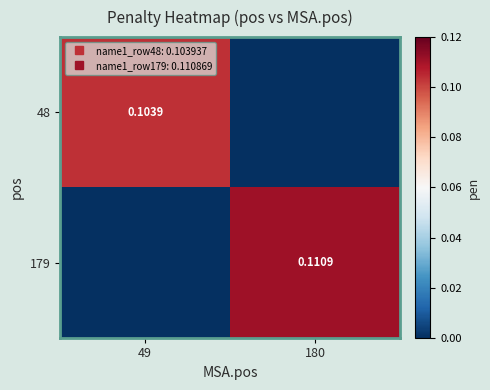

Rank the series by their average value, from lowest to highest.

48, 179